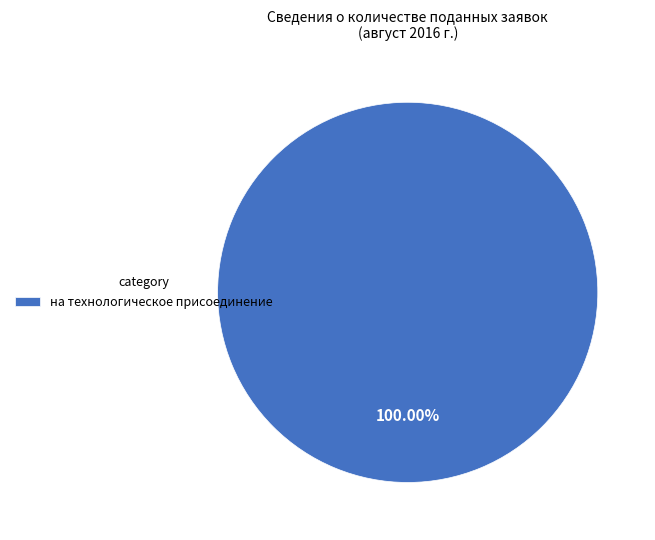

Rank the categories by value from highest to lowest.

на технологическое присоединение